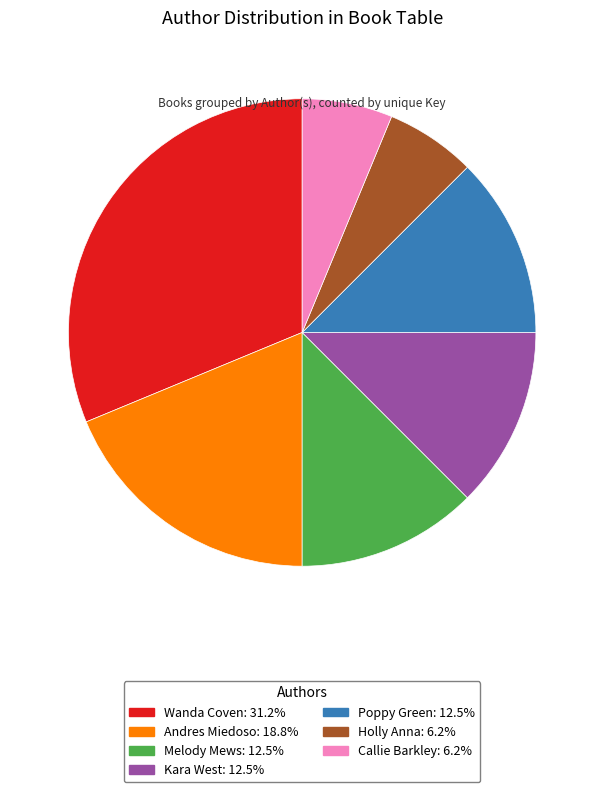

Which slice is the largest?

Wanda Coven